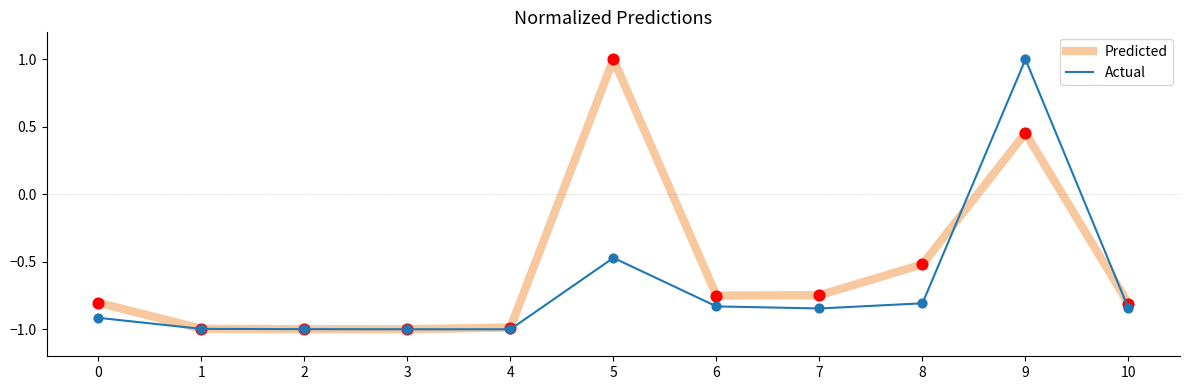

What is the total value across all series at 10?

-1.7